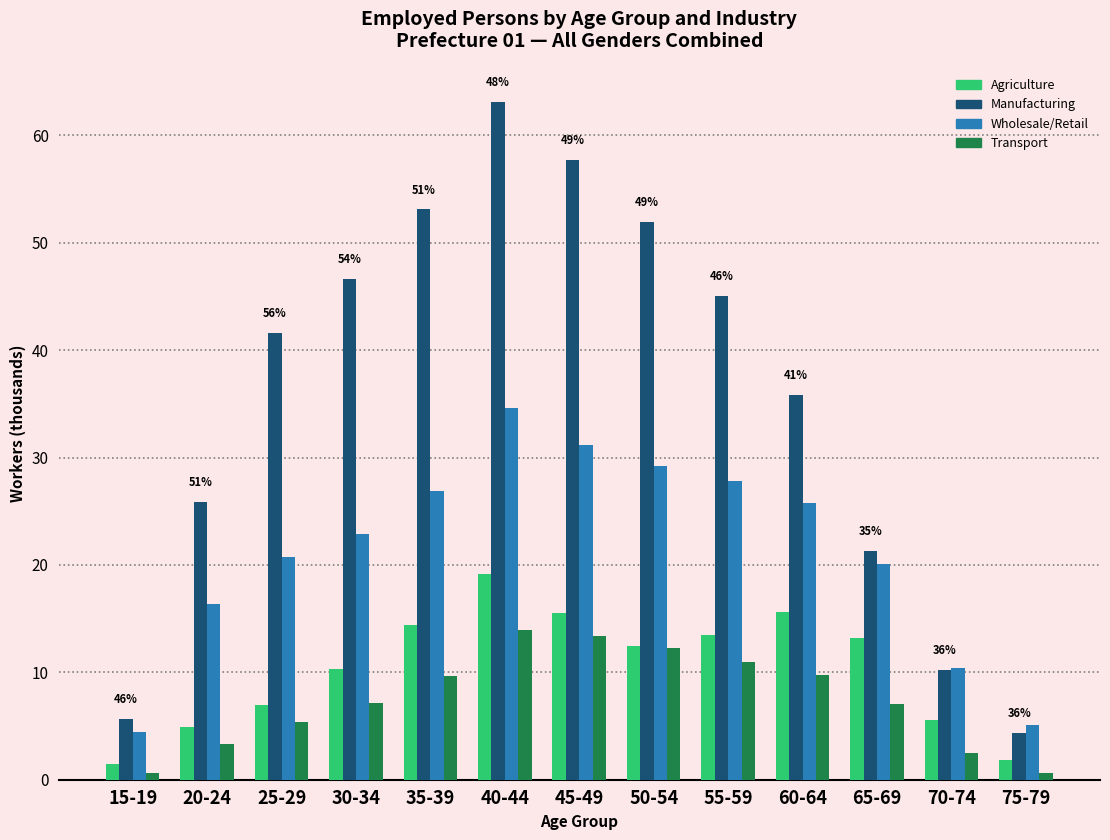

How many bars are there in each group?

4